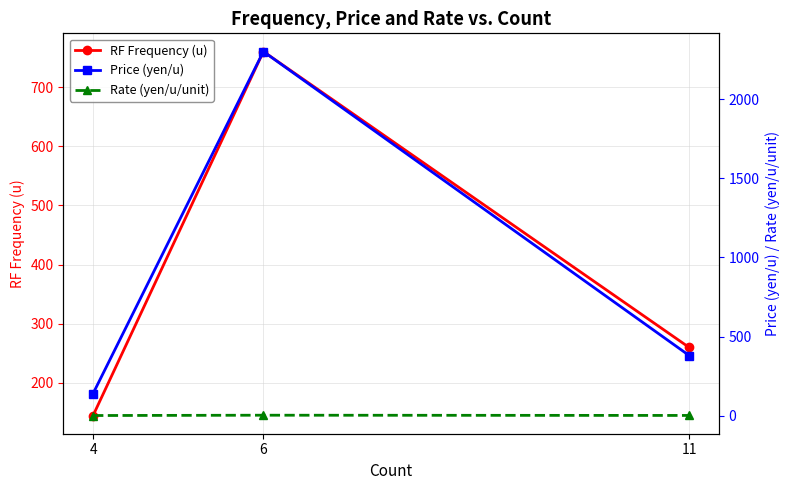

The Rate (yen/u/unit) series shows 1.0 at 4. True or false?

True